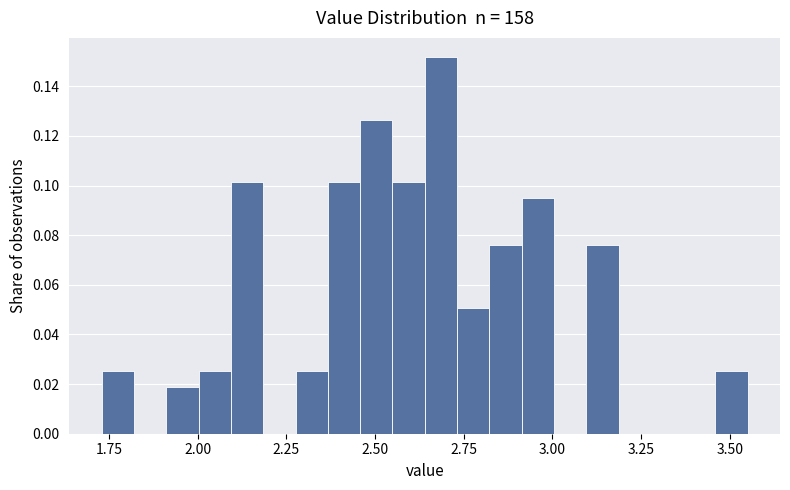

Read against the x-axis, roughly where is the centre of the tallest bar?

2.70